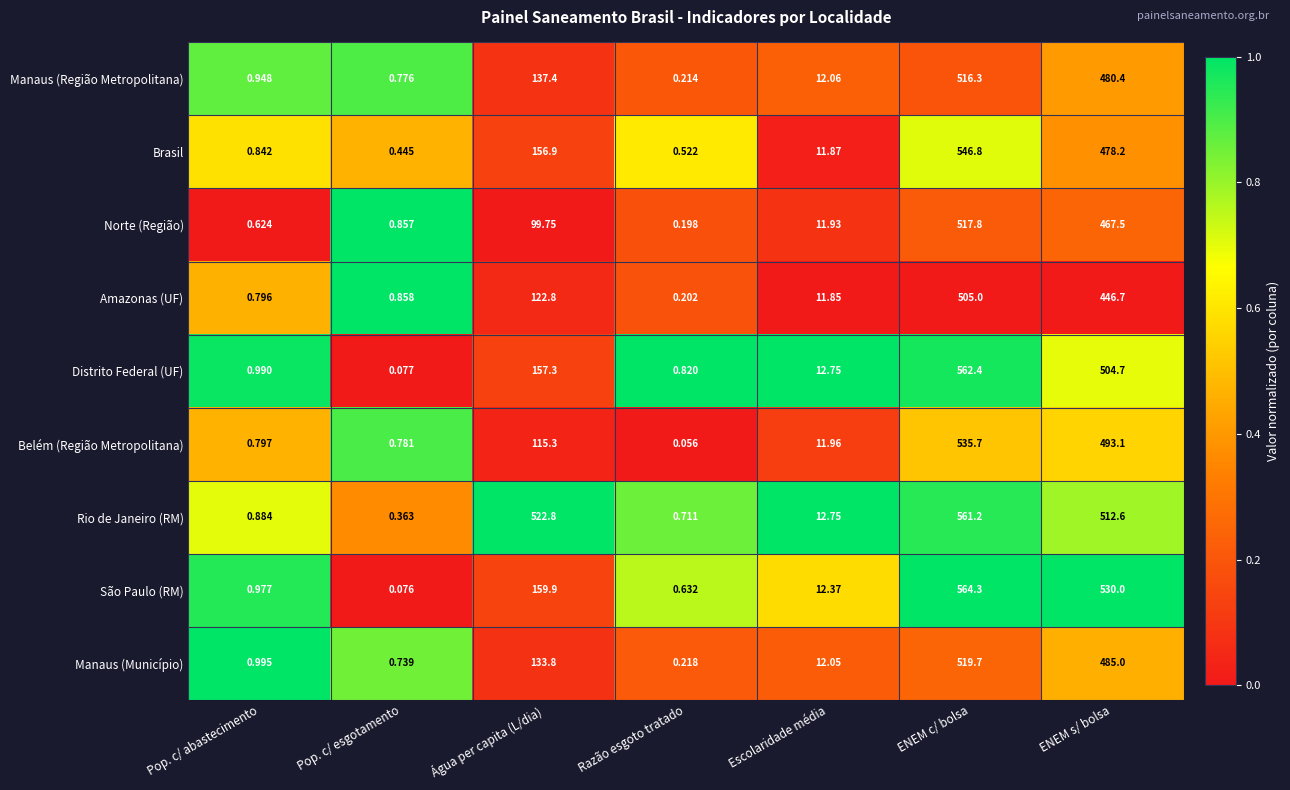

What is the total value across all series at Água per capita (L/dia)?

1606.0